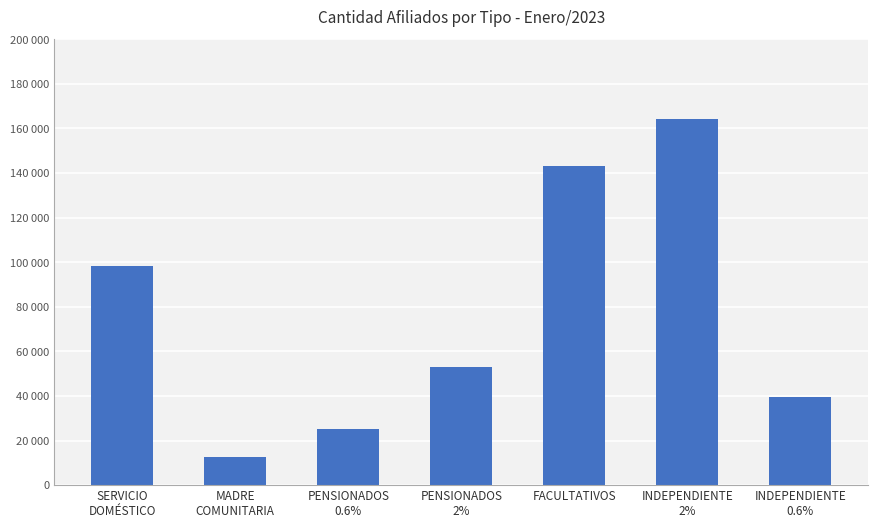

Does the chart contain any negative values?

No